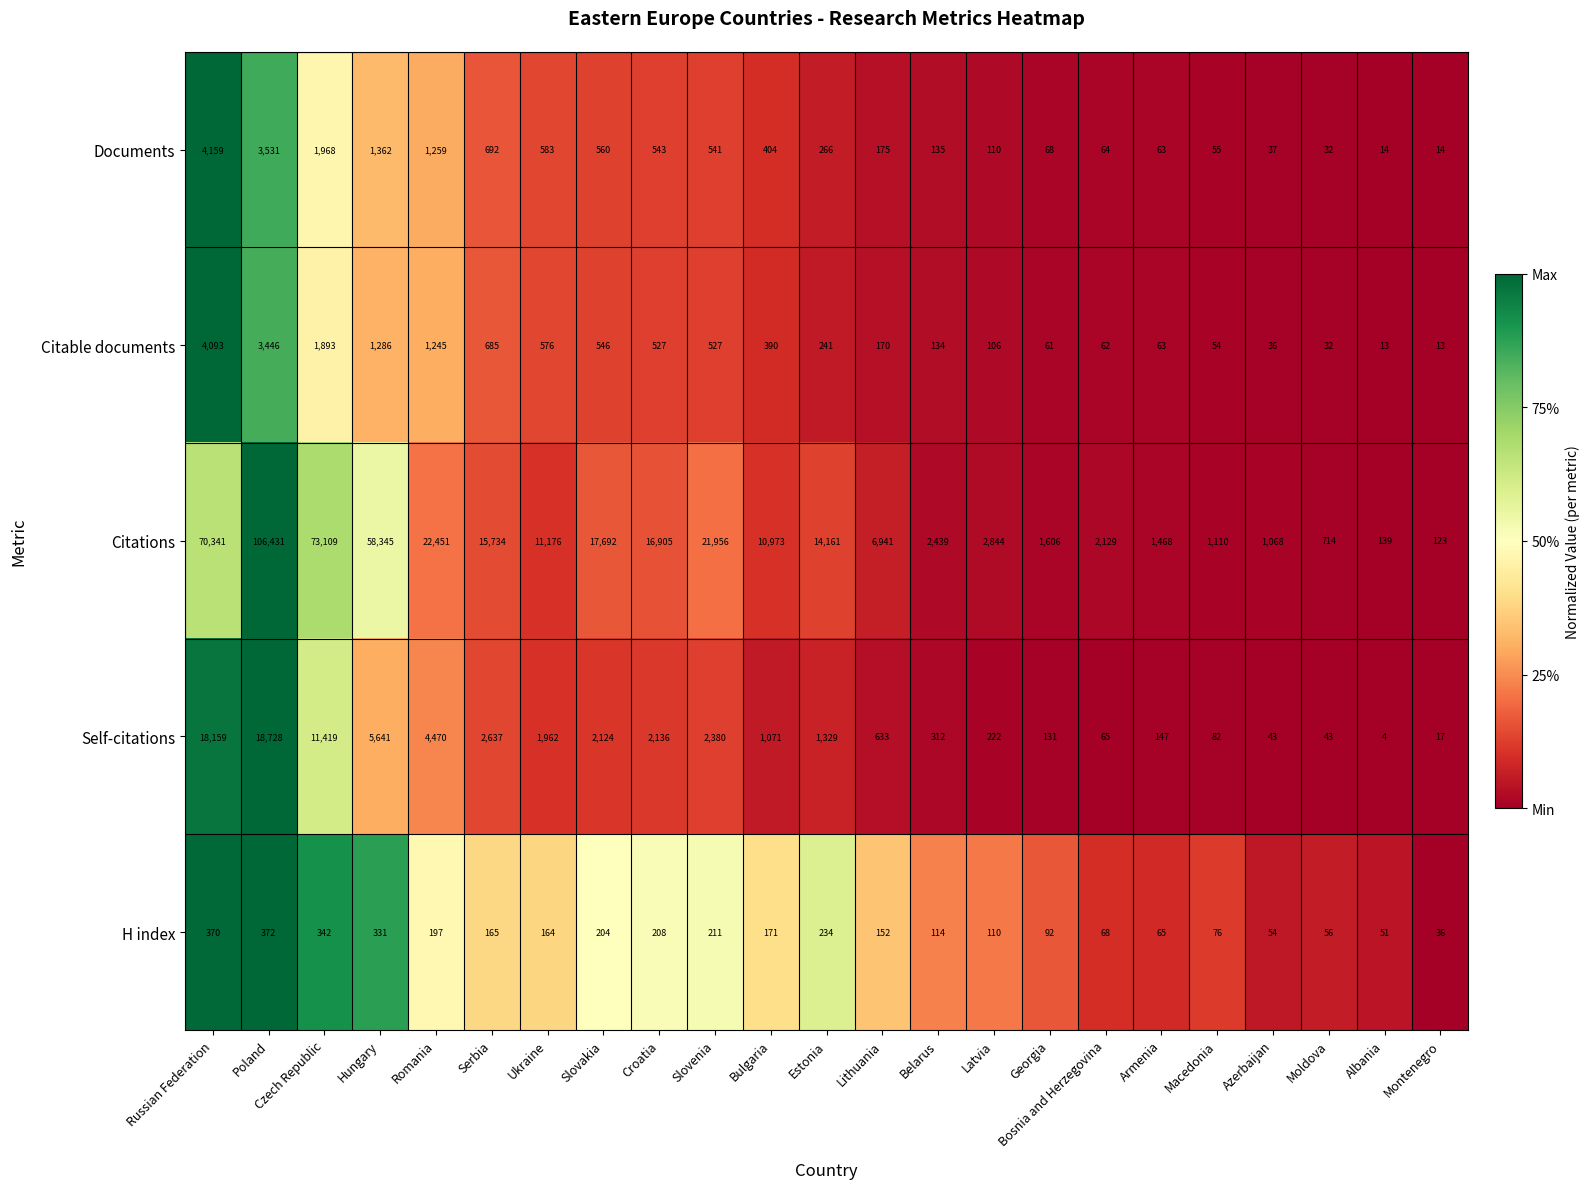

At Lithuania, list the series in order from largest to smallest.

Citations, Self-citations, Documents, Citable documents, H index